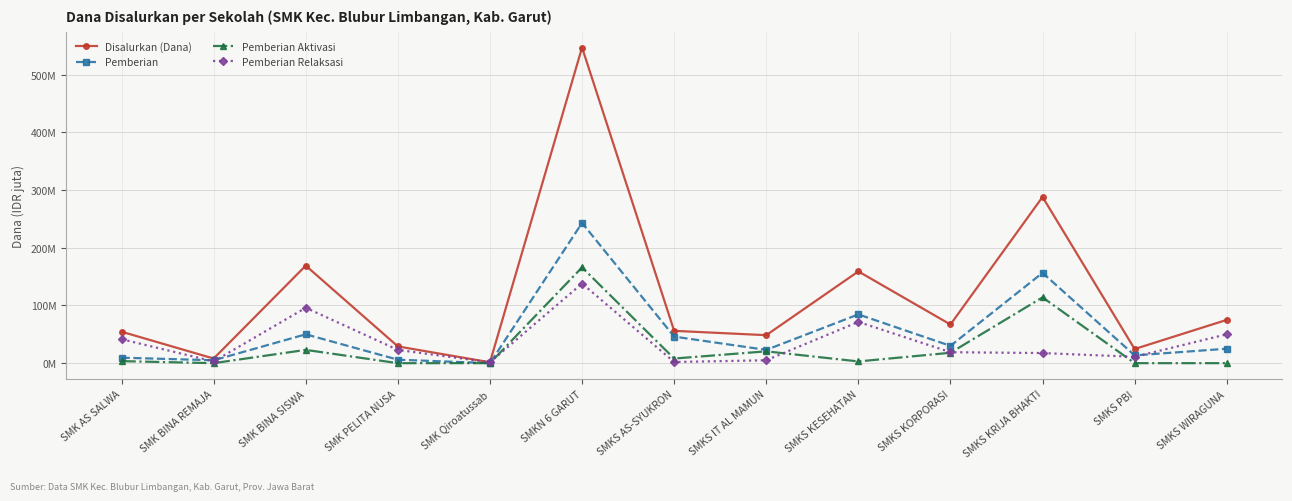

What is the difference between the highest and lowest values at SMK BINA SISWA?

146.0